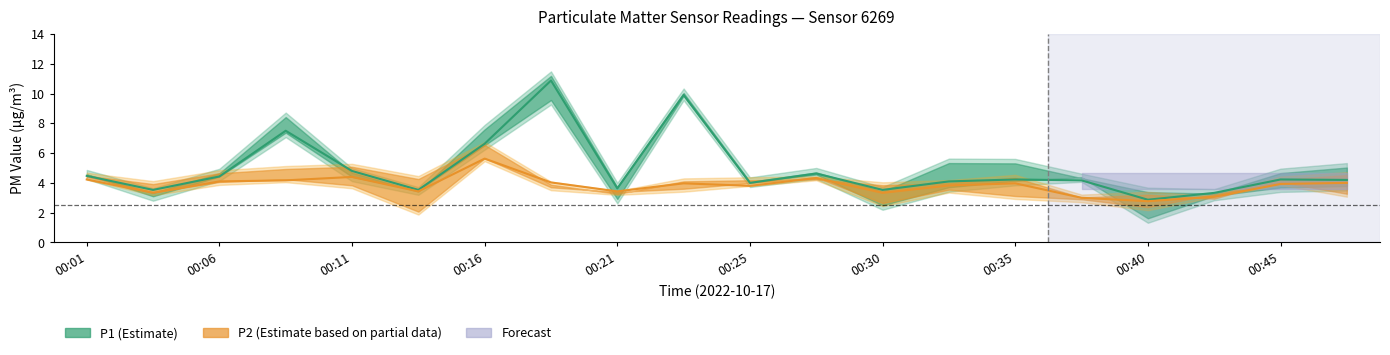

Rank the series by their average value, from lowest to highest.

P2, P1